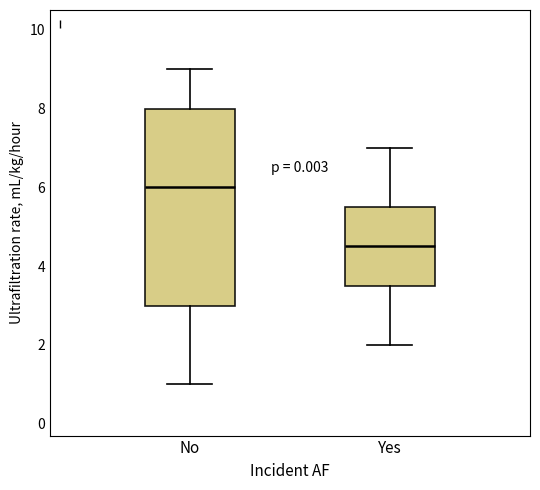

Where is the lower edge of the box for Yes on the y-axis? The values are not printed on the chart, so give them approximately, as read against the axis.

3.6